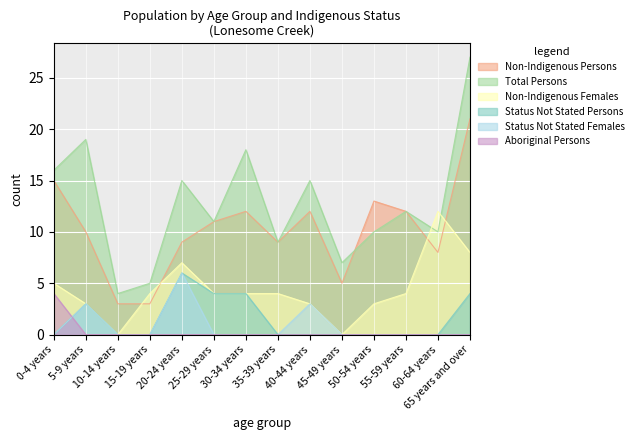

Which has a higher value, 65 years and over or 5-9 years?

65 years and over